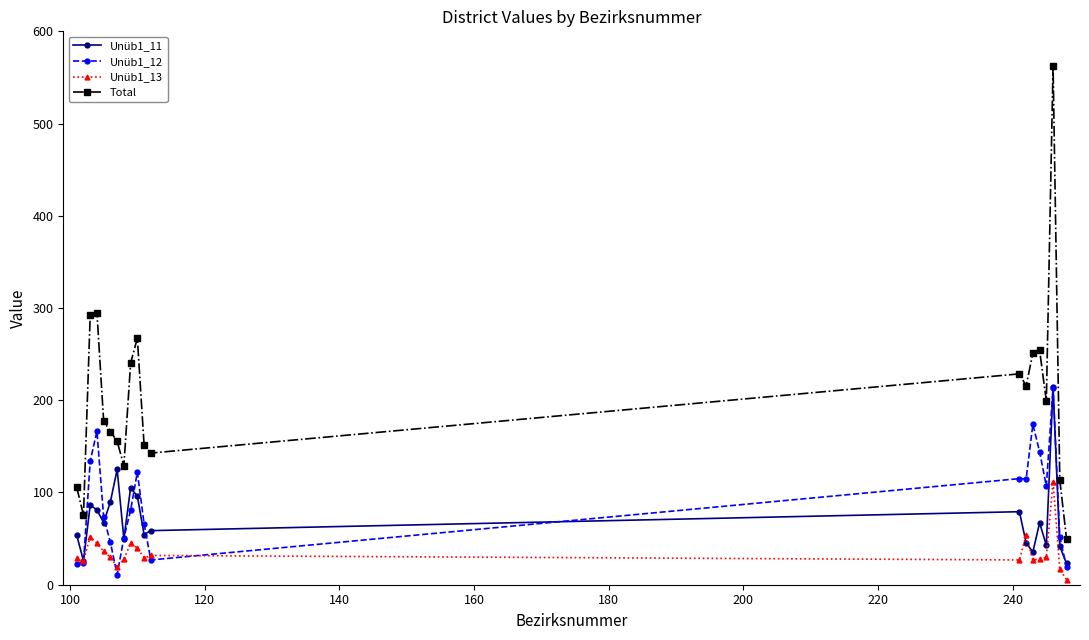

True or false: Unüb1_11 has more than 2 interior local peaks.

True